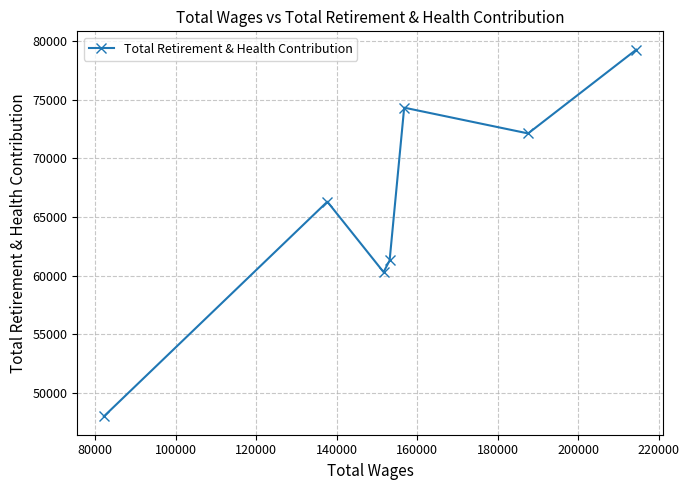

Reading left to right, extract all data points from this chart.

47971	66309	60293	61294	74339	72137	79291